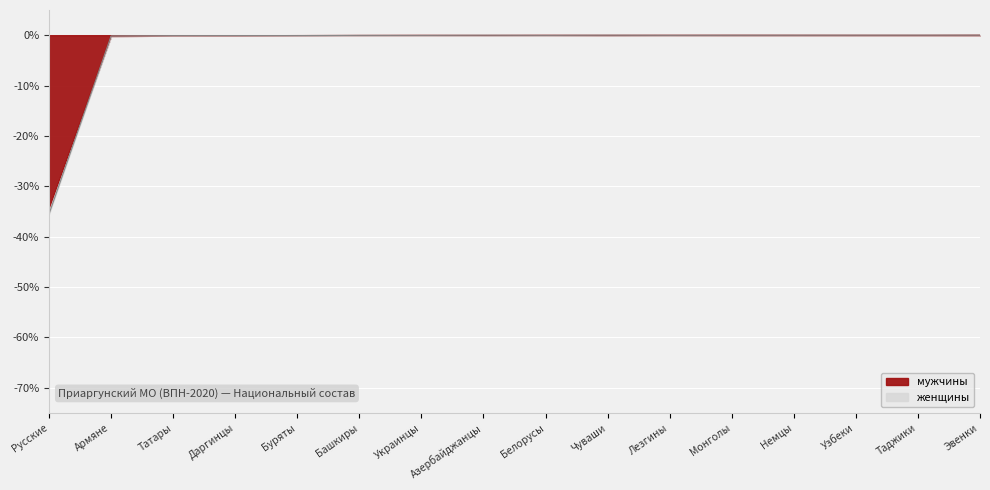

Where do мужчины and женщины first cross each other?

Русские and Армяне